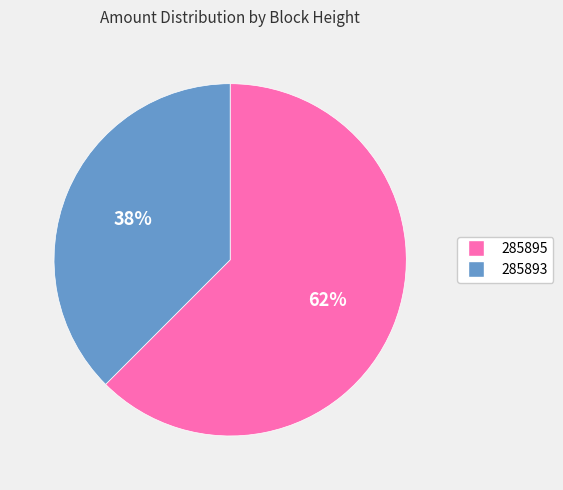

Is it true that 285893 is 29% of the pie?

False